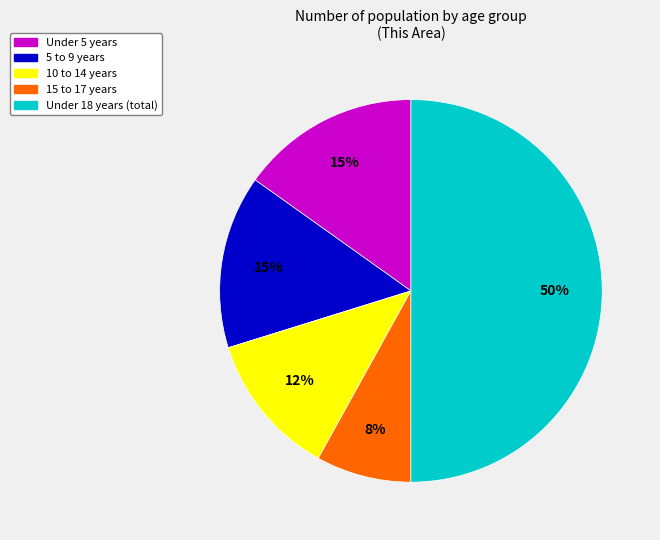

How many segments does this pie chart have?

5